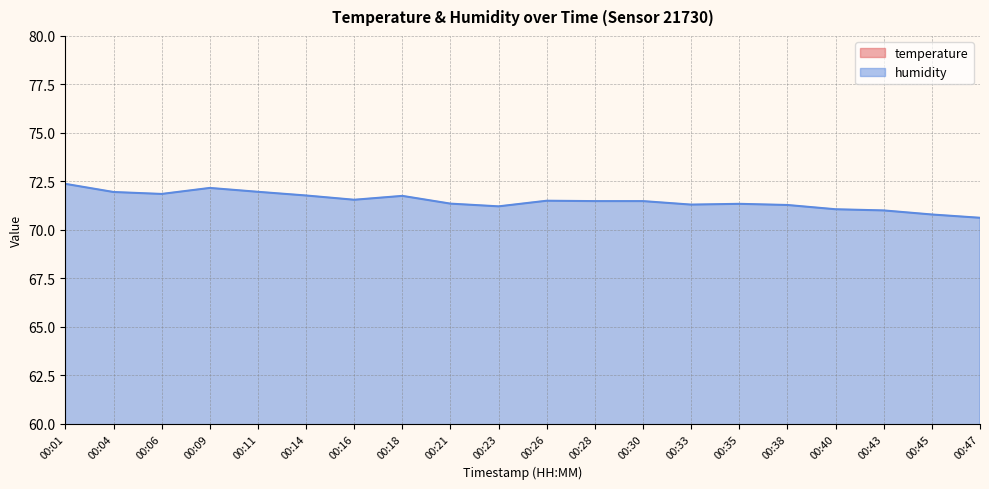

Rank the categories by temperature value from lowest to highest.

00:35, 00:38, 00:28, 00:26, 00:30, 00:33, 00:40, 00:43, 00:45, 00:47, 00:23, 00:18, 00:21, 00:16, 00:09, 00:11, 00:06, 00:14, 00:04, 00:01